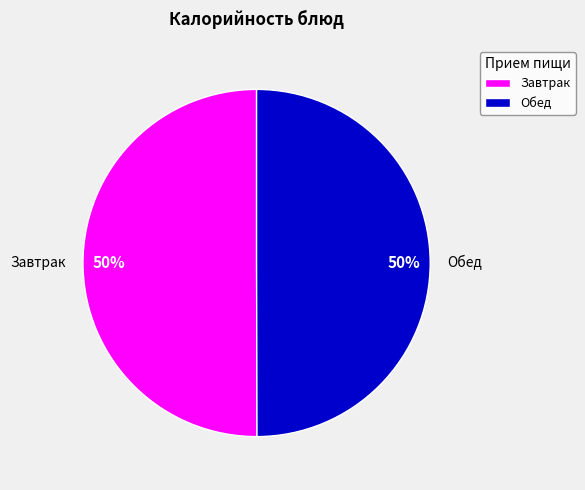

To the nearest percent, what is the combined percentage of Завтрак and Обед?

100%